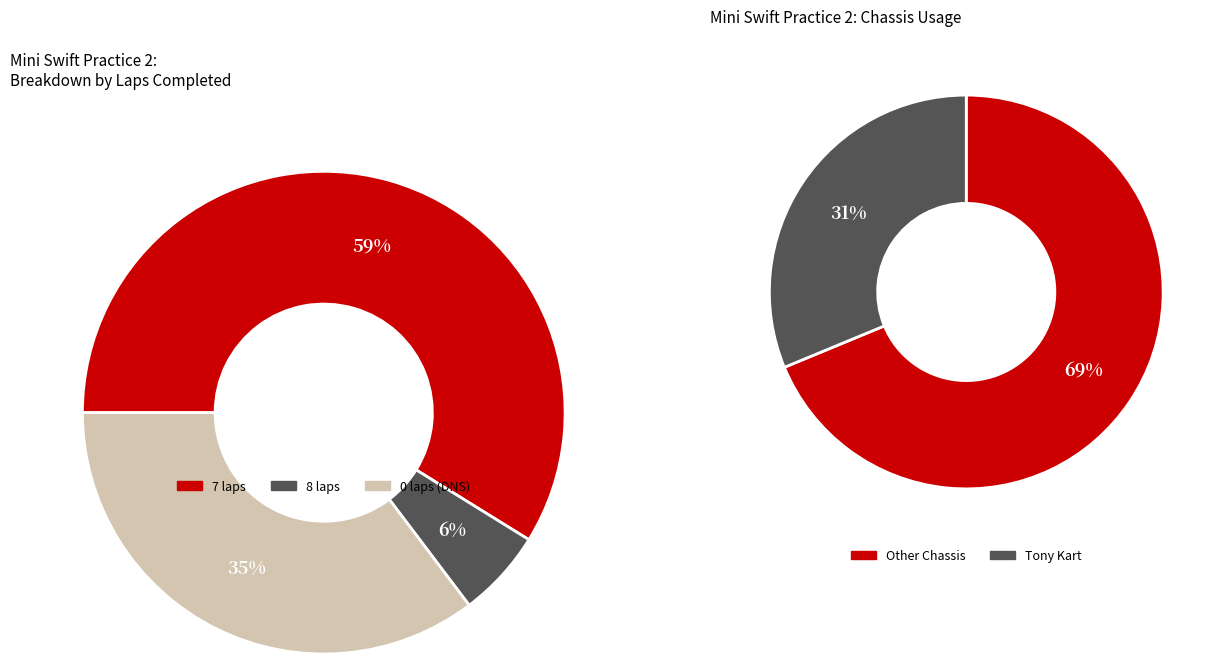

True or false: Keegan Rabicoff accounts for 21% of the total.

False